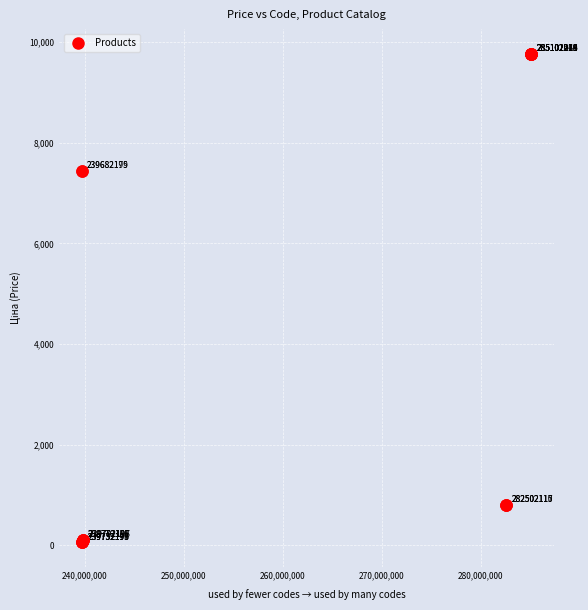

What Y value in the scatter plot is closest to 4915?

7444.6